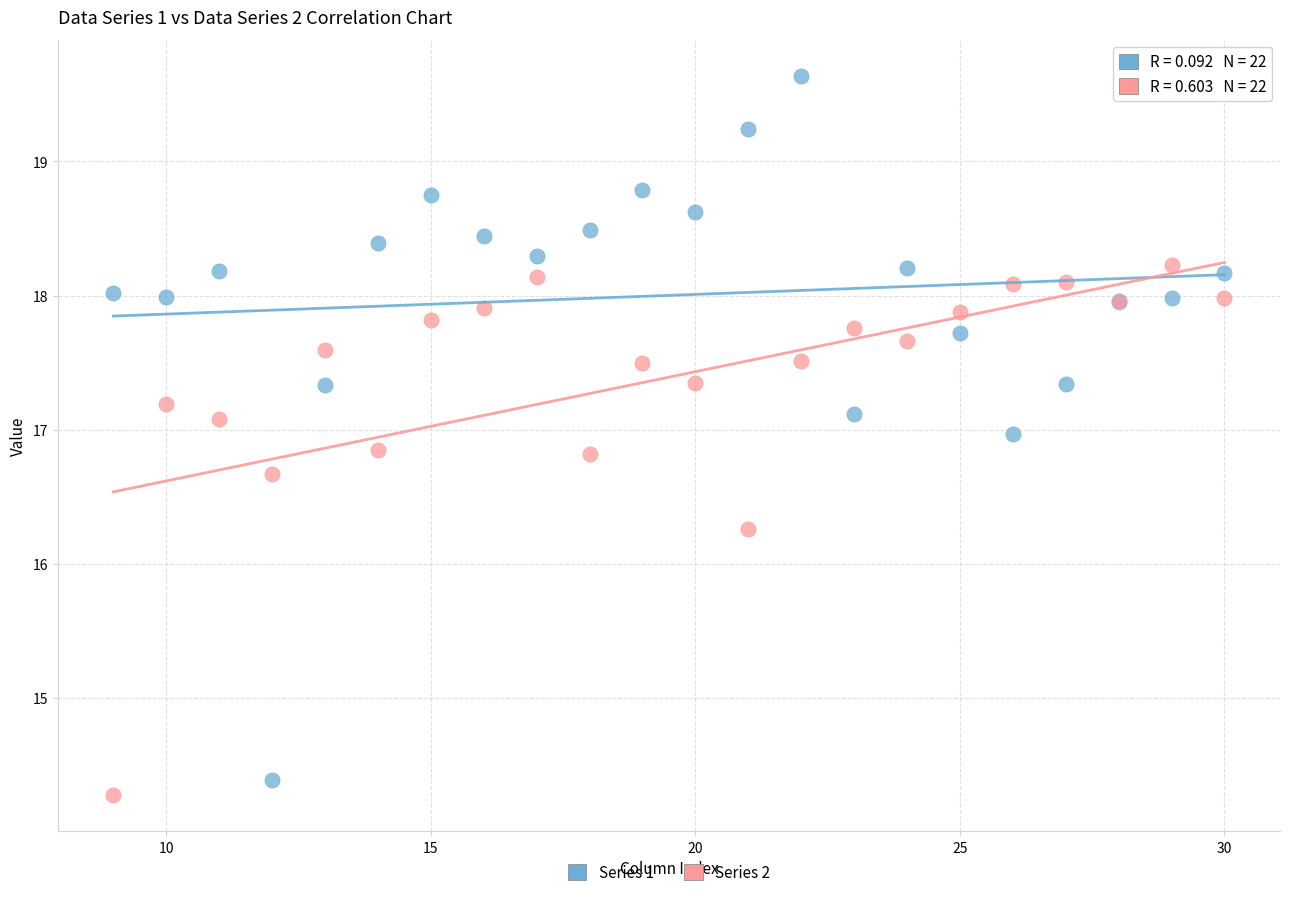

Which series has the largest Y range (max minus min)?

Series 1